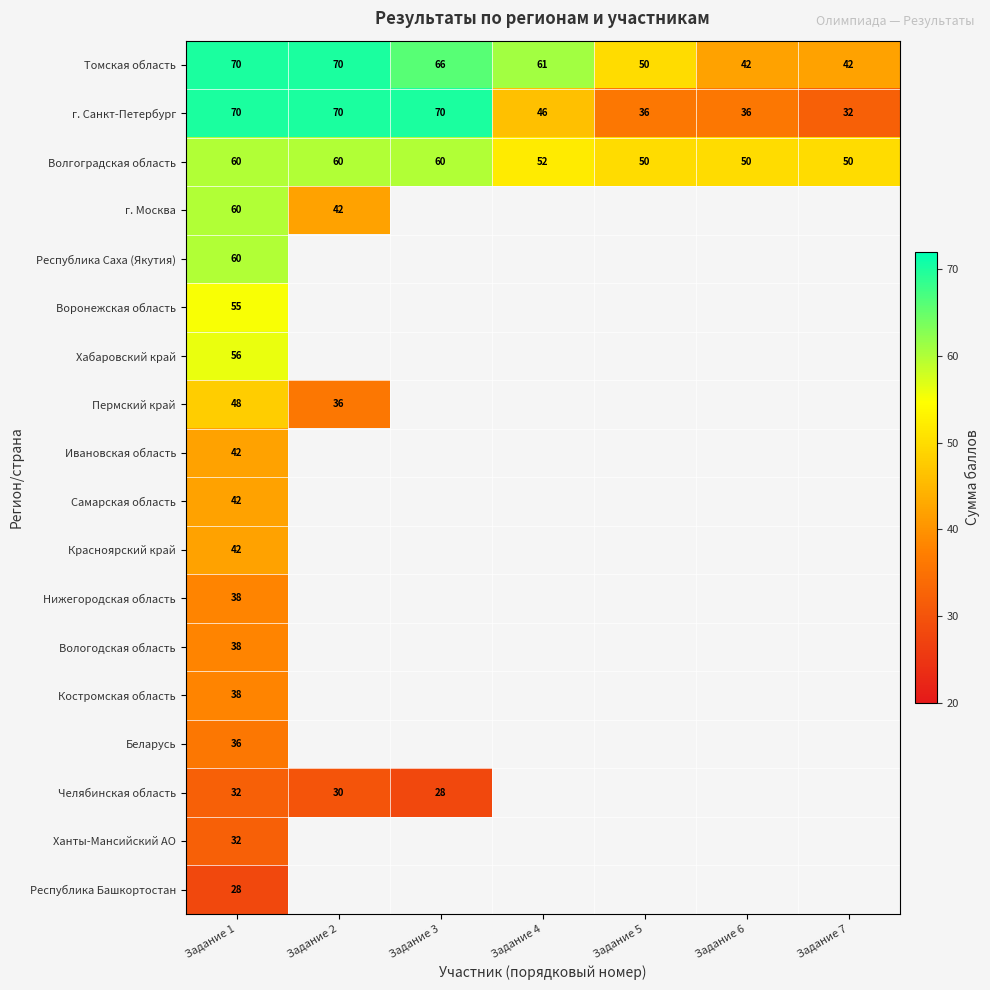

Count the Томская область values in the range 42 to 70.

7